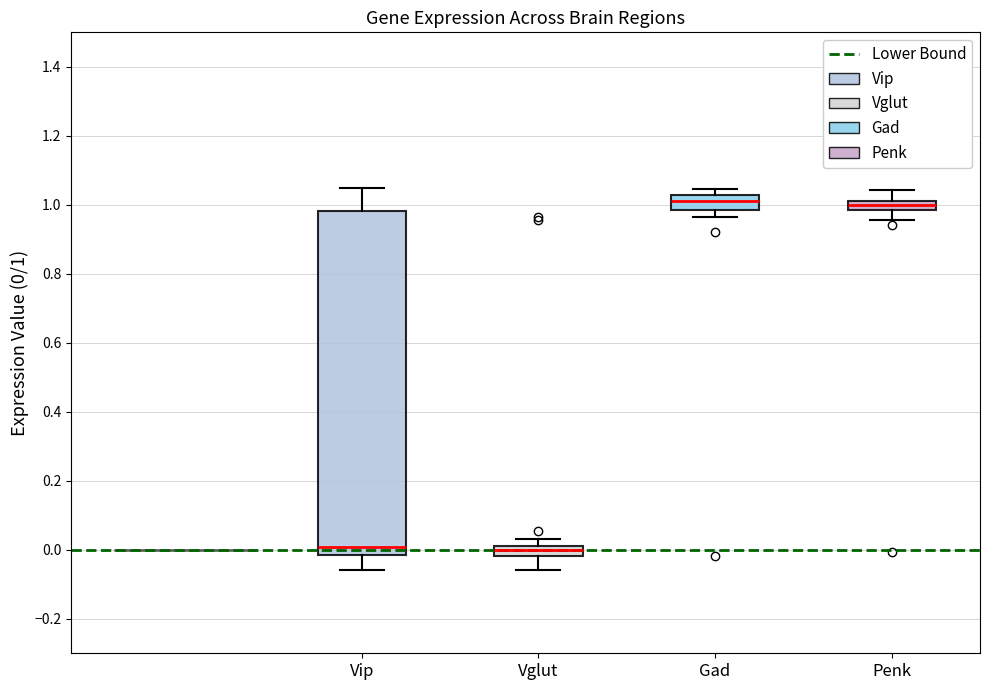

Where does the median line of the box for Vip sit on the y-axis? The values are not printed on the chart, so give them approximately, as read against the axis.

0.00